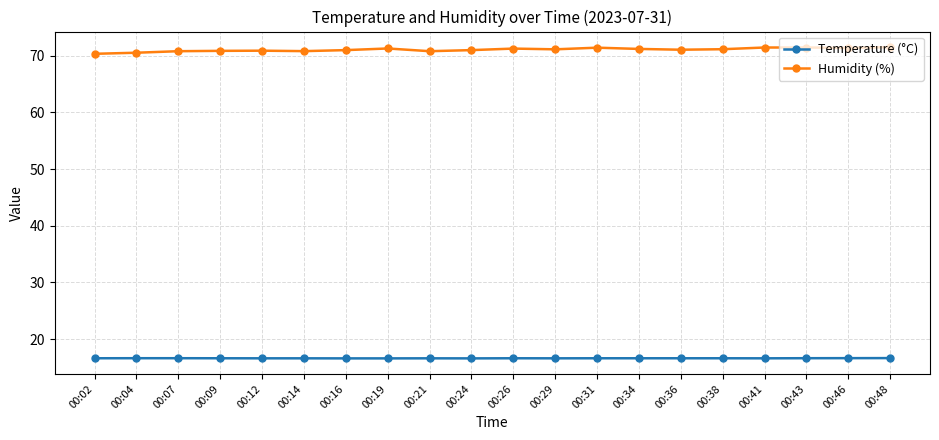

List the series in order of their overall mean, highest first.

Humidity (%), Temperature (°C)